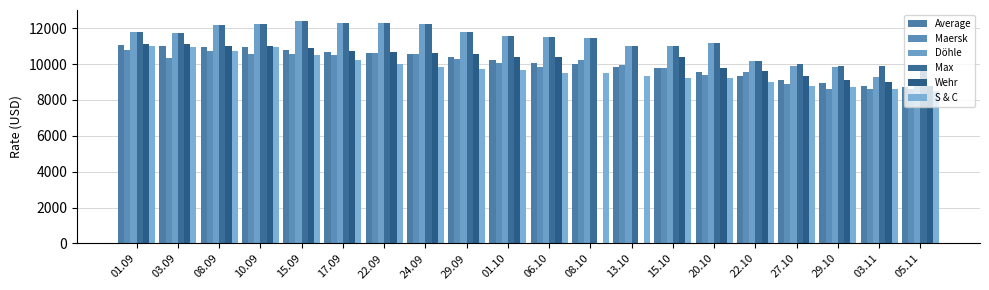

Reading right to left, extract all data points from this chart.

Average: 8695	8770	8960	9107	9358	9562	9781	9833	10005	10057	10247	10390	10557	10608	10672	10771	10943	10959	11011	11070
Maersk: 8600	8625	8623	8873	9571	9375	9759	9950	10198	9849	10042	10286	10550	10600	10493	10575	10555	10744	10347	10783
Döhle: 9125	9275	9825	9875	10150	11200	10980	10980	11475	11513	11563	11813	12250	12292	12292	12393	12250	12188	11708	11800
Max: 9900	9900	9900	10000	10150	11200	10980	10980	11475	11513	11563	11813	12250	12292	12292	12393	12250	12188	11708	11800
Wehr: 8800	9000	9100	9350	9600	9800	10400	0	0	10400	10400	10550	10600	10675	10750	10900	11000	11000	11100	11100
S & C: 8500	8600	8700	8800	9000	9200	9200	9350	9500	9500	9650	9750	9850	10000	10250	10500	10950	10750	10950	11000